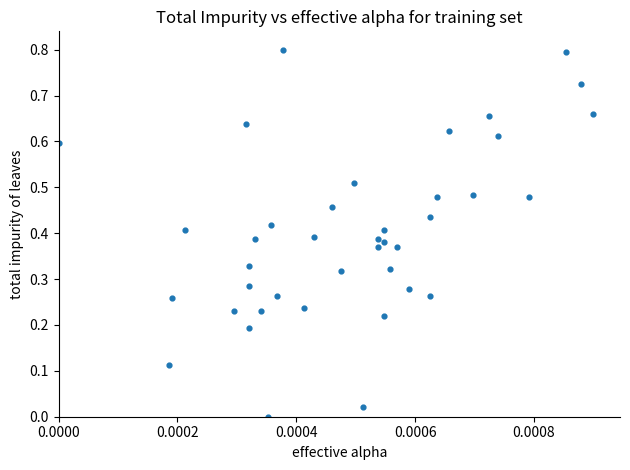

What is the range of Y values (max minus min)?

0.8